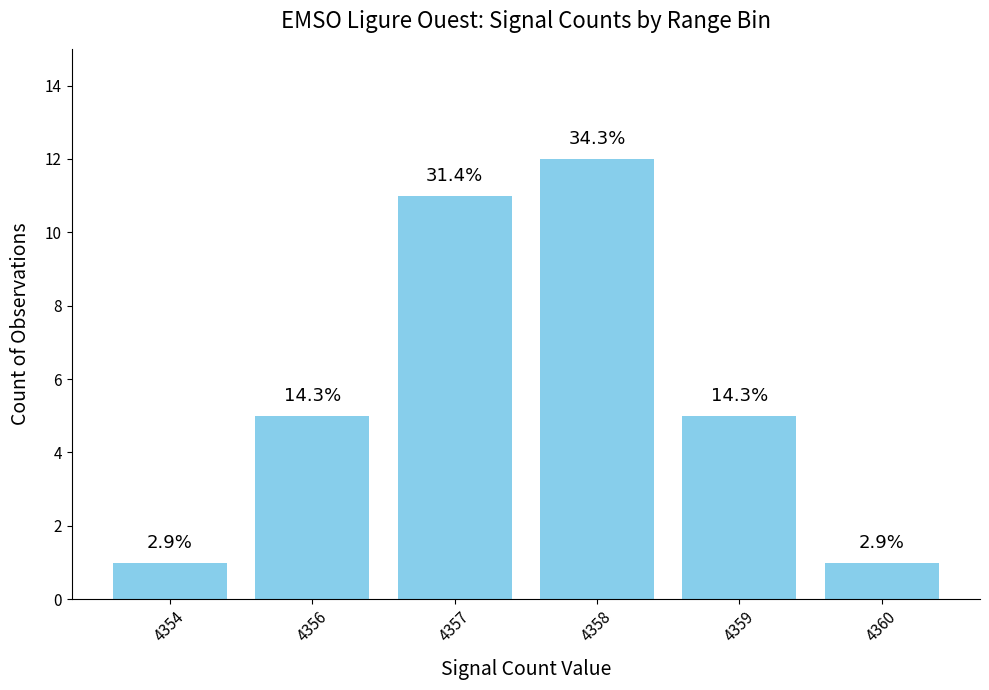

What is the change in value from 4356 to 4358?

+7